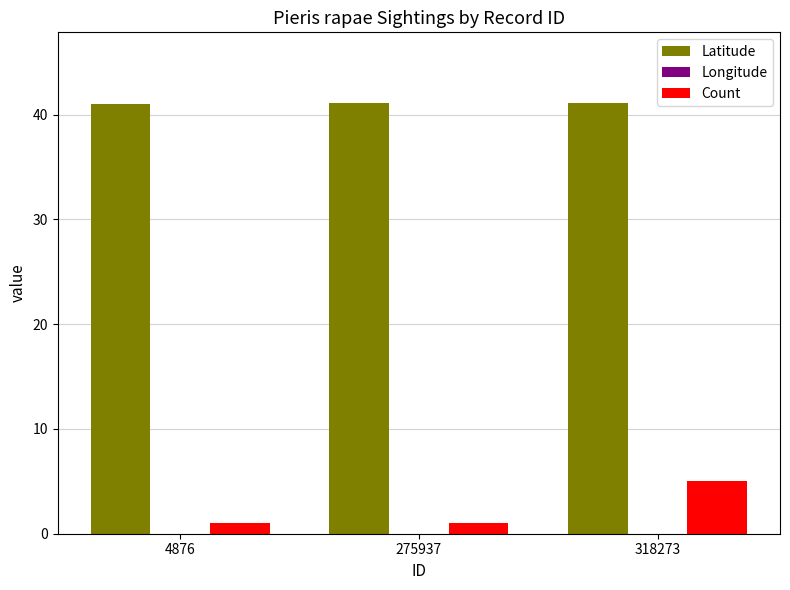

What is the approximate value of Latitude at 275937?

41.1